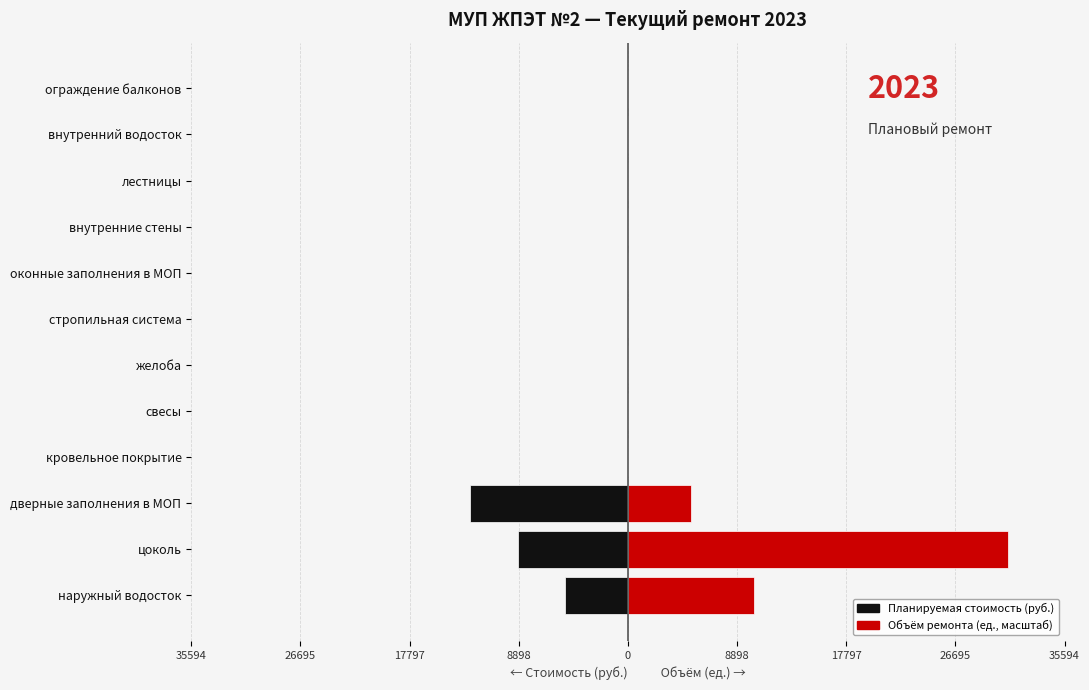

What is the difference between the maximum and minimum values in the Объем ремонта (ед.) series?

30951.4